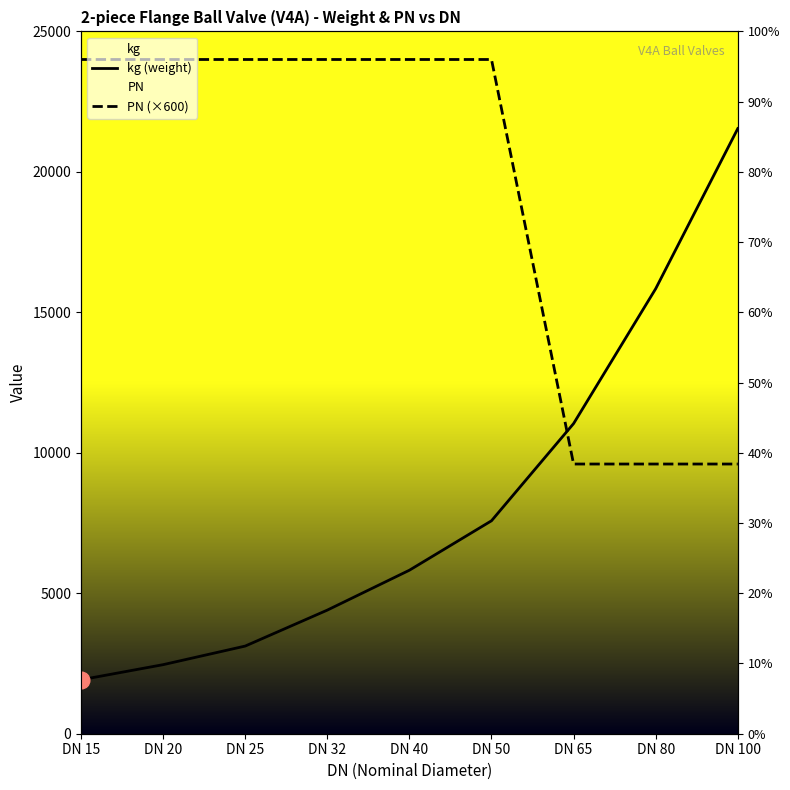

What is the value of the PN (×600) point at the 1st from the left?

24000